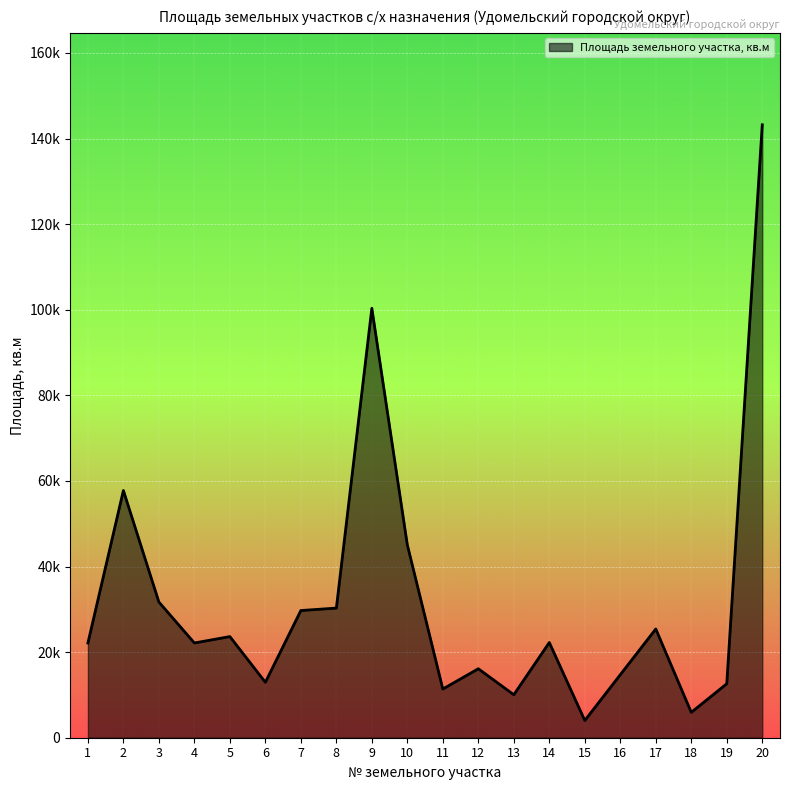

What is the ratio of the value at 12 to the value at 7?

0.5